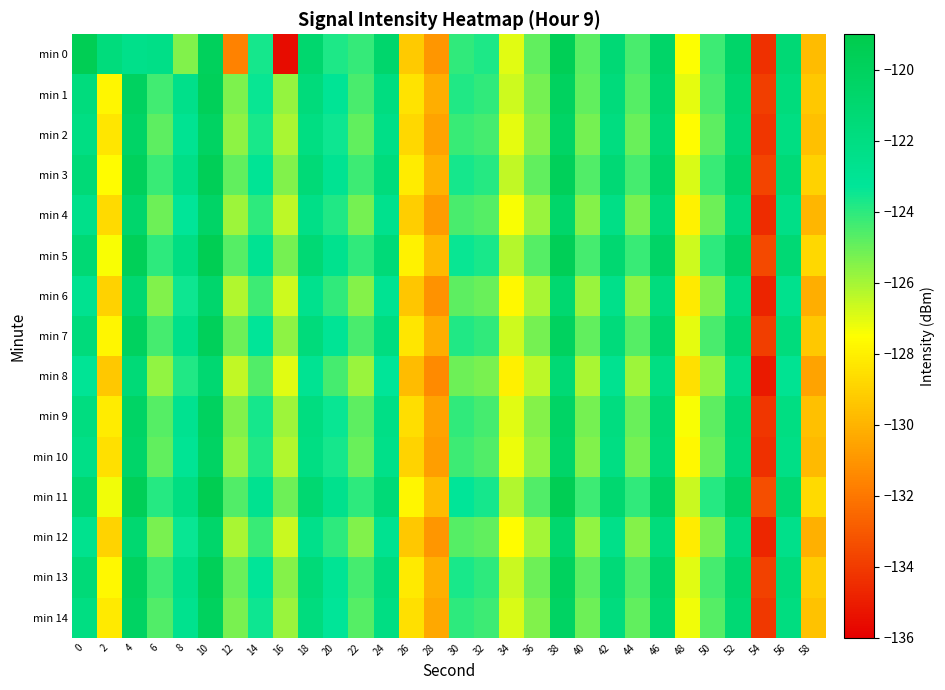

Rank the series at 38 from highest to lowest value.

min 11, min 0, min 5, min 3, min 13, min 1, min 7, min 14, min 2, min 9, min 10, min 4, min 12, min 6, min 8